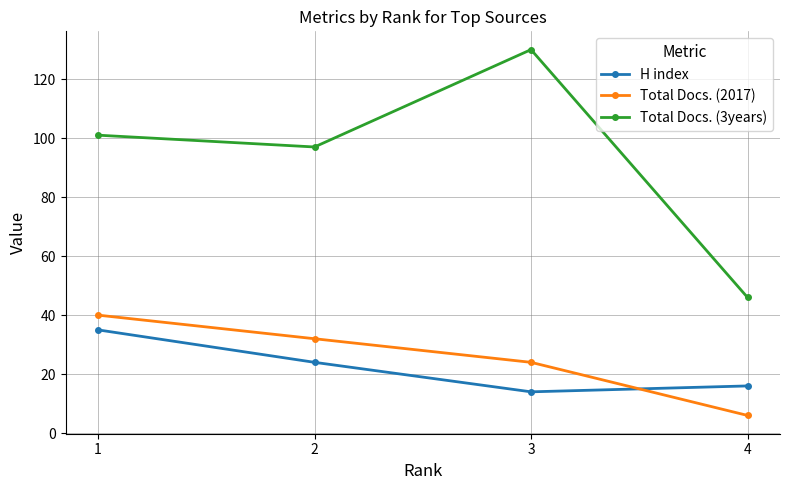

How many interior local valleys does the Total Docs. (3years) series have?

1